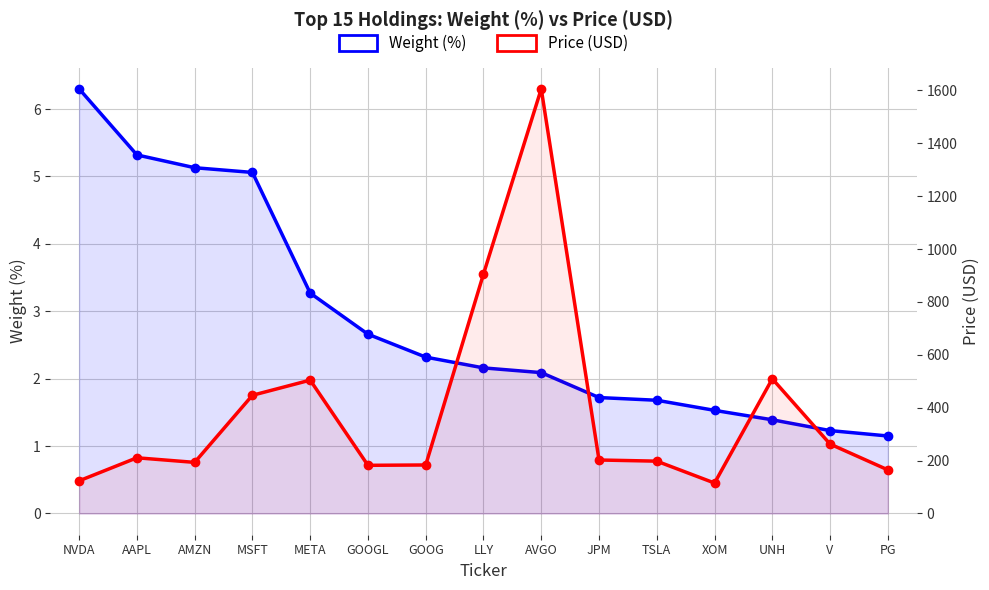

Between AAPL and V, which is larger?

AAPL